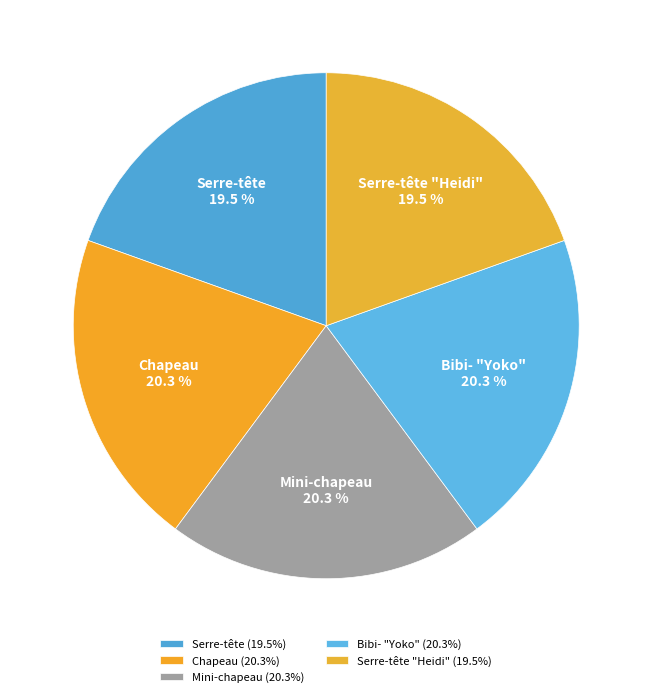

To the nearest percent, what portion does Mini-chapeau represent?

20%